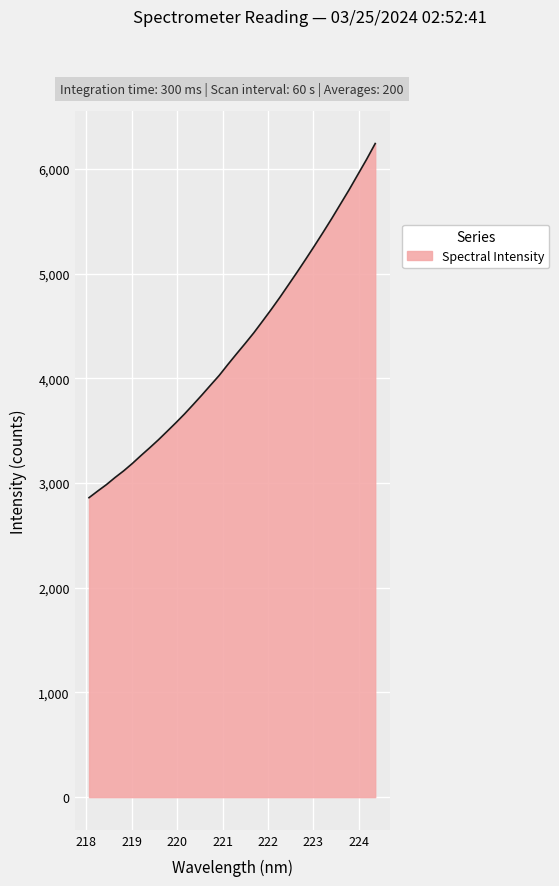

What is the smallest value displayed?

2859.9